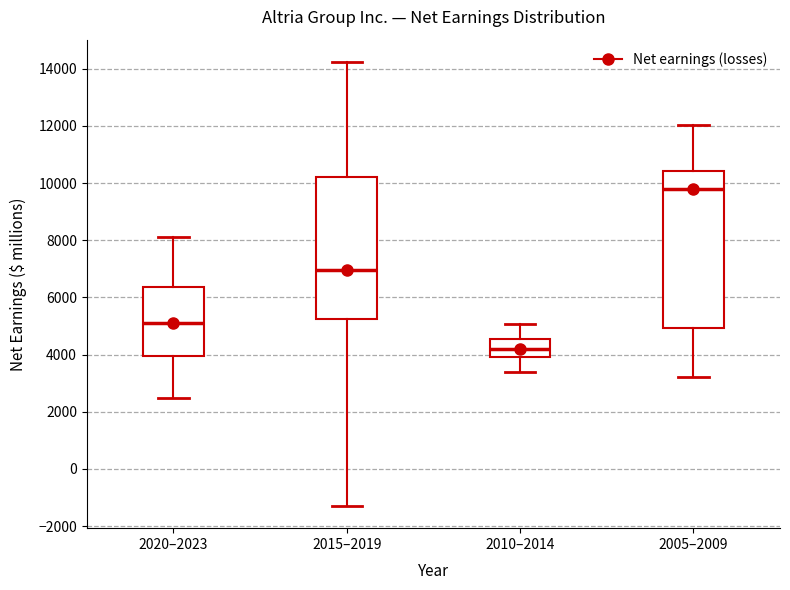

Reading left to right, read every box against the y-axis: the position of its median line, the range the box covers, and the ends of its whiskers. The values are not printed on the chart, so give them approximately, as read against the axis.

2020–2023: median 5200, box 4000 to 6400, whiskers 2400 to 8200
2015–2019: median 7000, box 5200 to 10200, whiskers -1200 to 14200
2010–2014: median 4200, box 4000 to 4600, whiskers 3400 to 5000
2005–2009: median 9800, box 5000 to 10400, whiskers 3200 to 12000